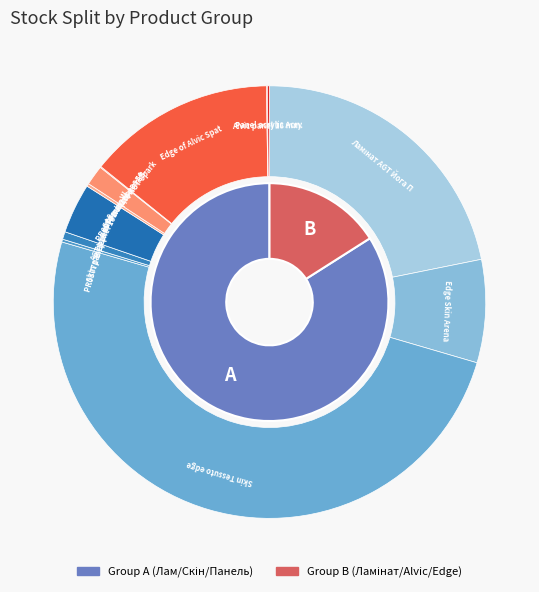

What percentage is the 4 slice, to the nearest percent?

27%